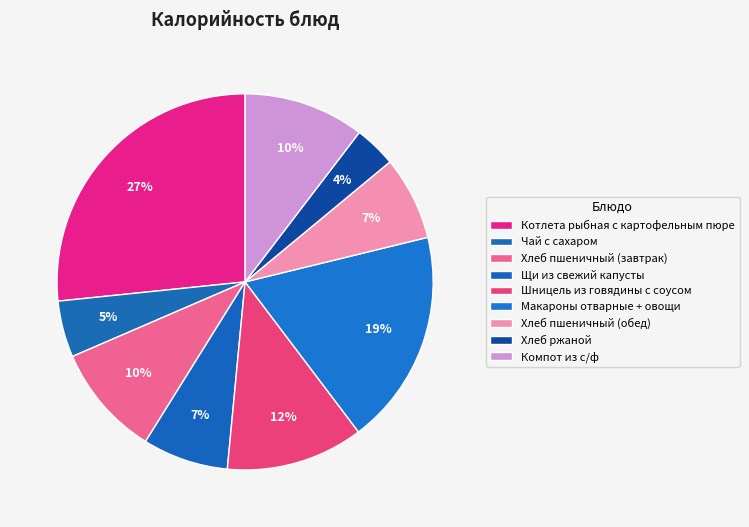

What is the change in value from Котлета рыбная с картофельным пюре to Макароны отварные + овощи?

-97